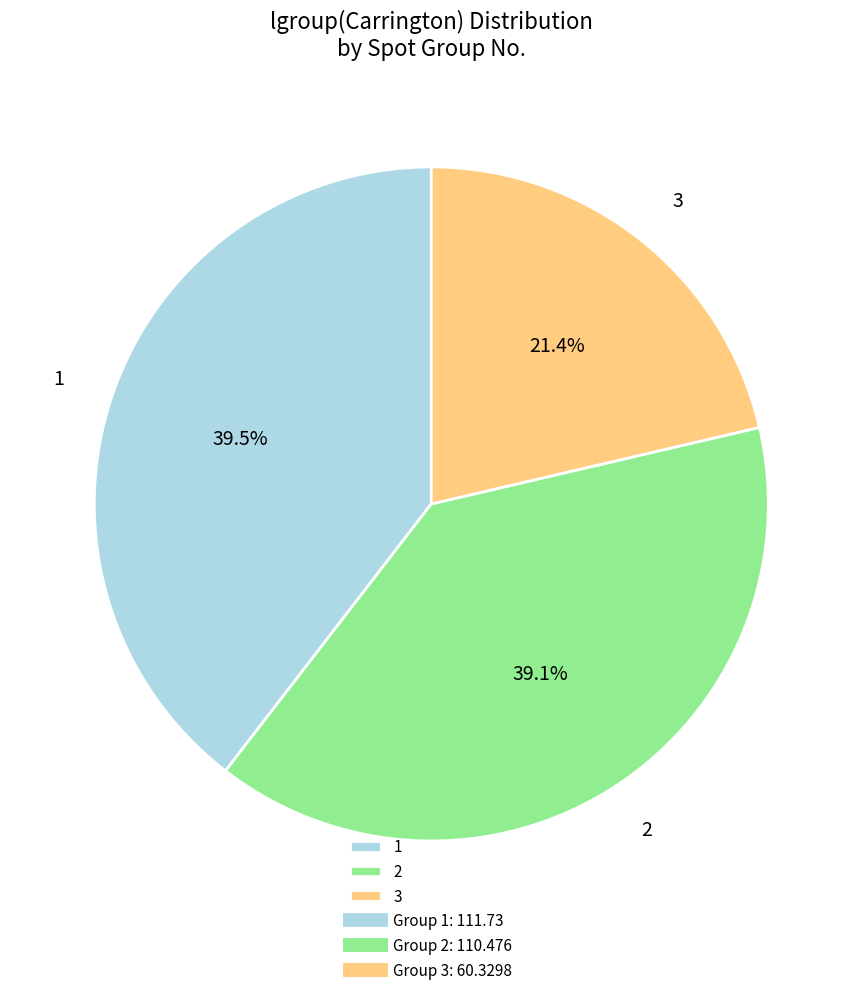

Between 2 and 3, which is larger?

2